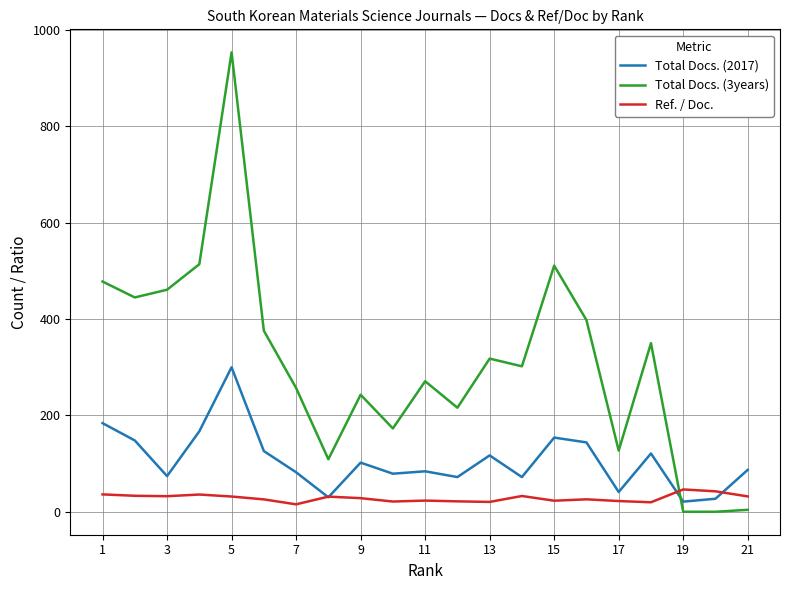

Does the chart have visible grid lines?

Yes